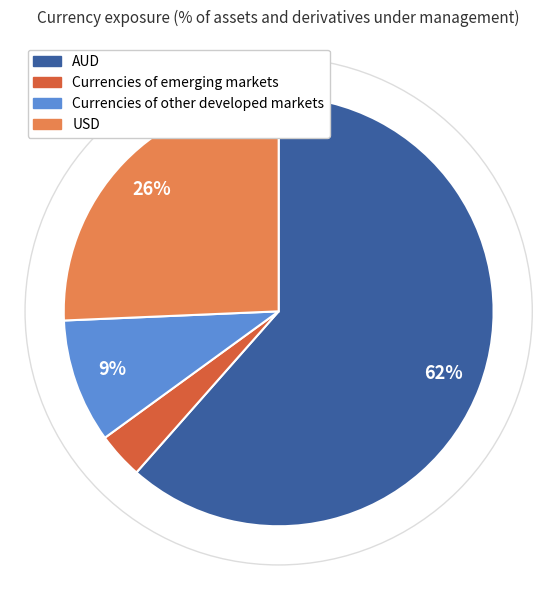

What percentage is the Currencies of emerging markets slice, to the nearest percent?

3%